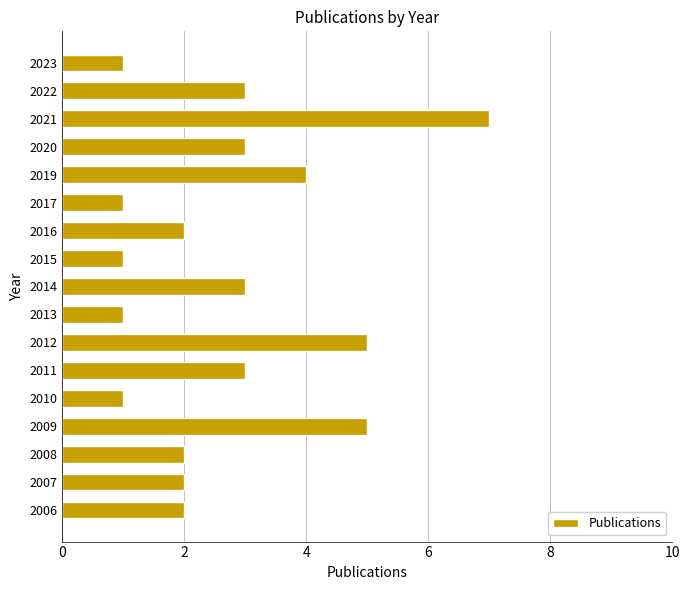

What is the maximum value shown in the chart?

7